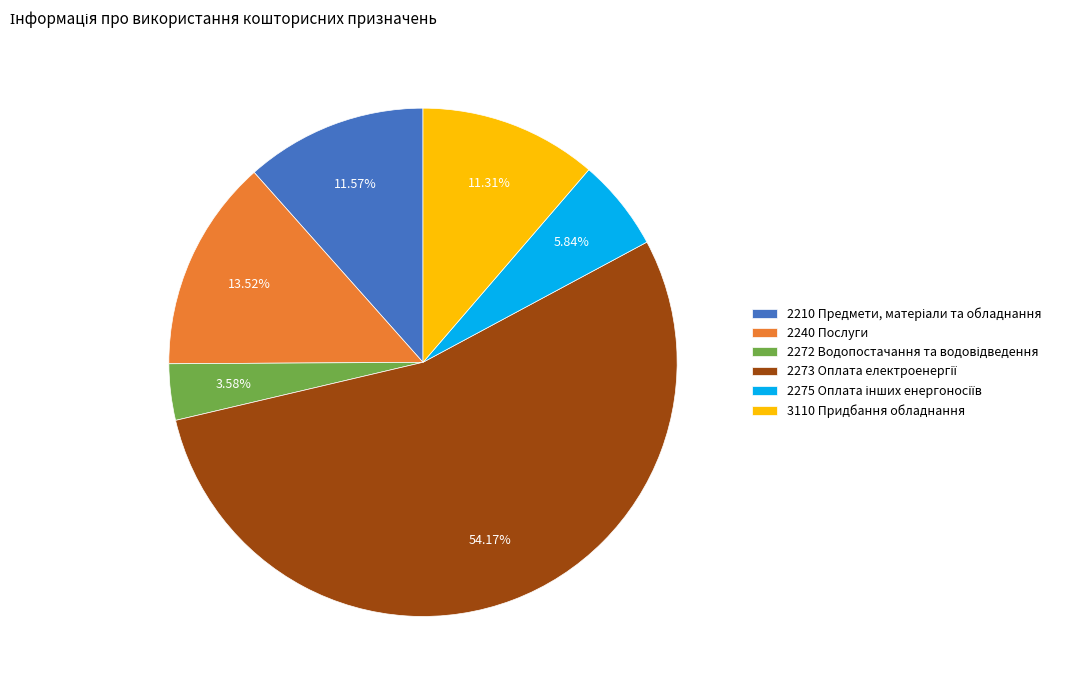

What percentage is the 2240 Послуги slice, to the nearest percent?

14%